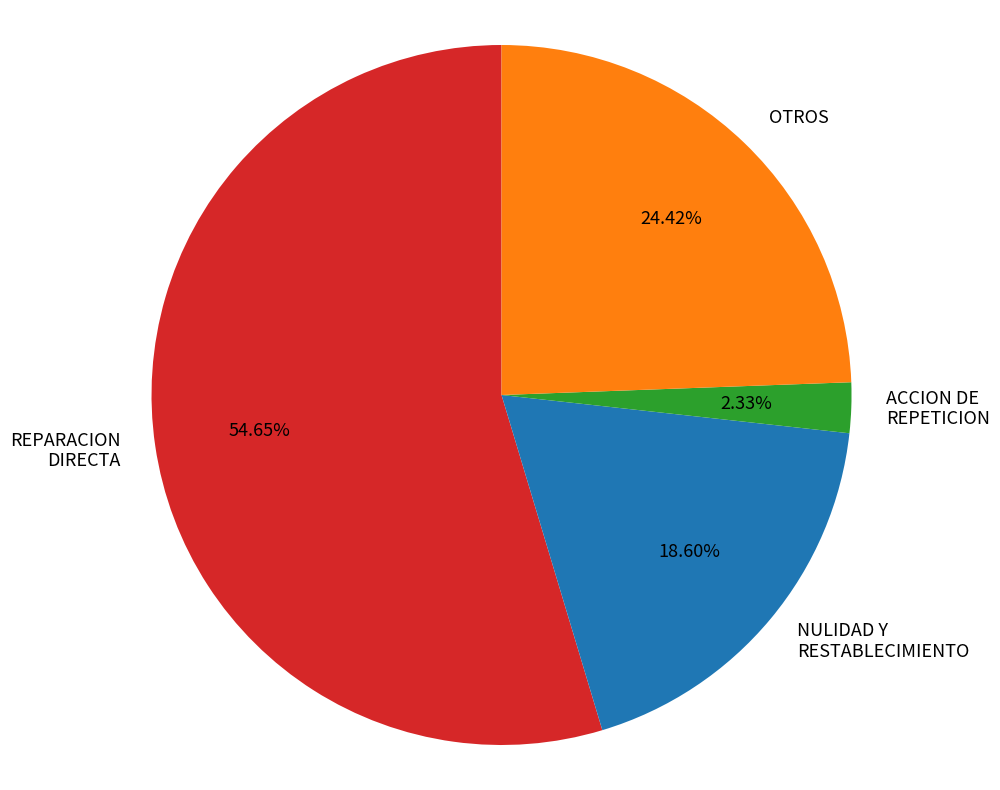

Does any single category account for the majority?

Yes